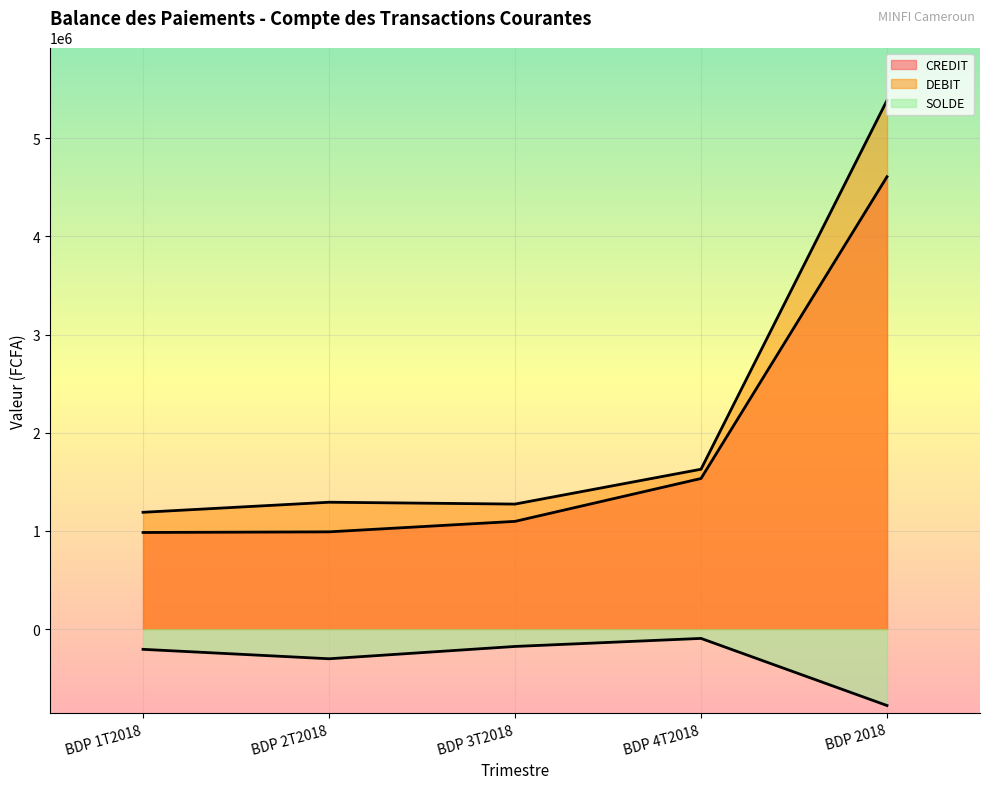

What are all the series names shown in the legend?

CREDIT, DEBIT, SOLDE